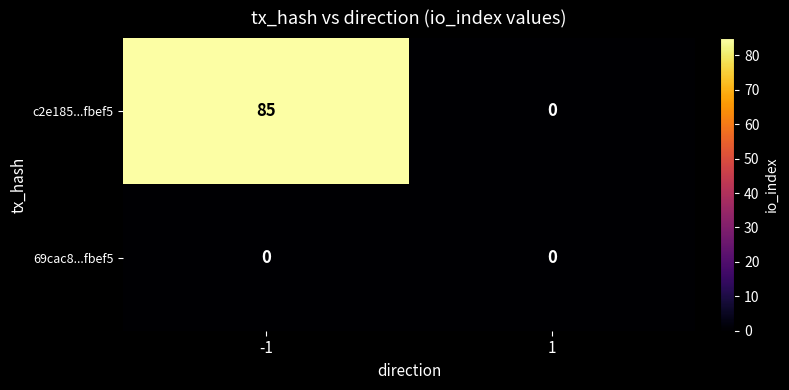

Reading left to right, transcribe all the data shown in this chart.

c2e185...fbef5: -1=85	1=0
69cac8...fbef5: -1=0	1=0